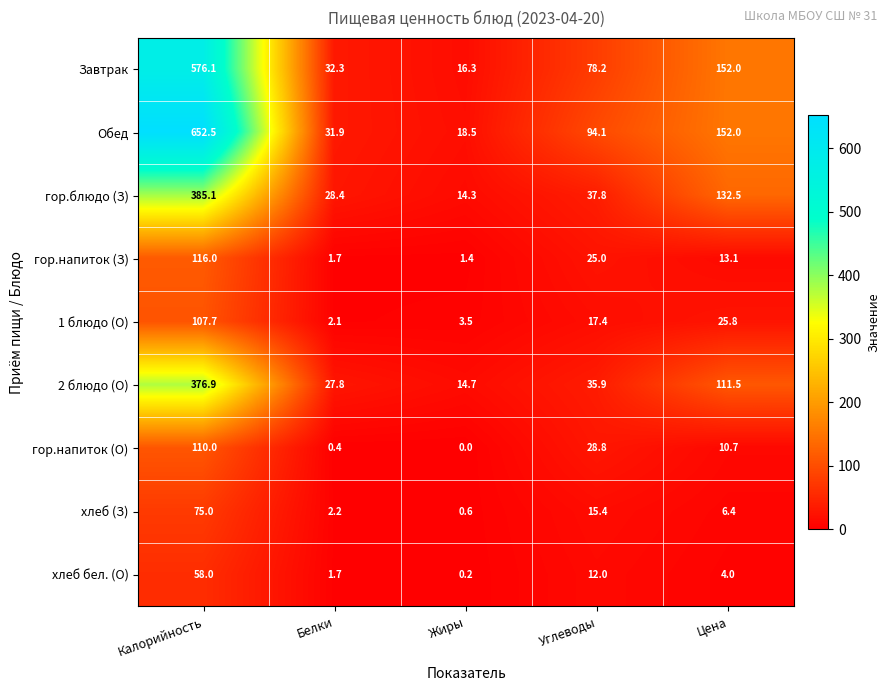

Which series changed the most between Калорийность and Углеводы?

Обед